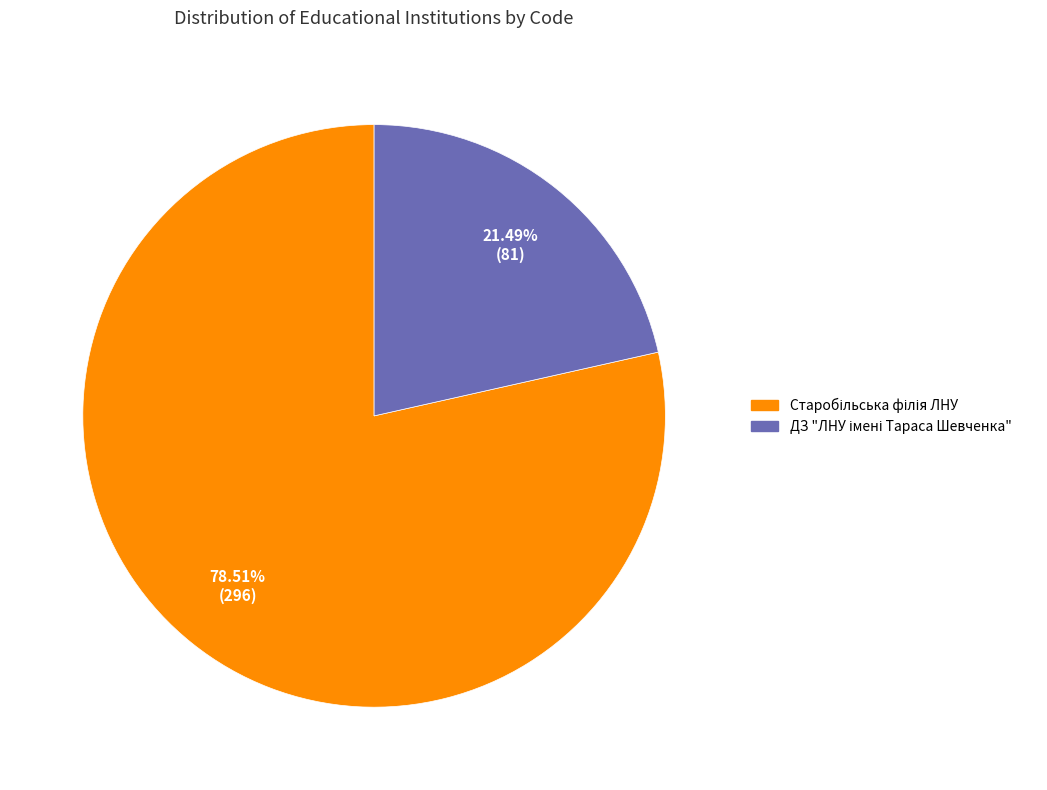

Does any single category account for the majority?

Yes